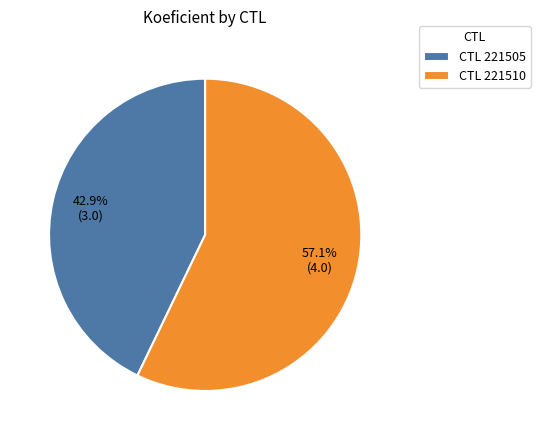

What is the ratio of the value at CTL 221510 to the value at CTL 221505?

1.3